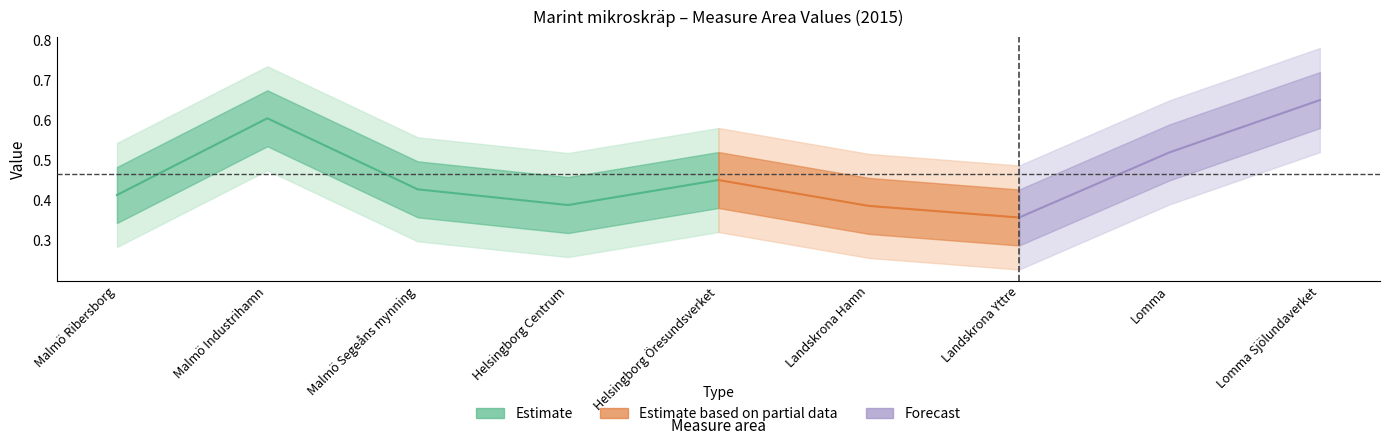

The value at Lomma Sjölundaverket is 0.7. True or false?

True